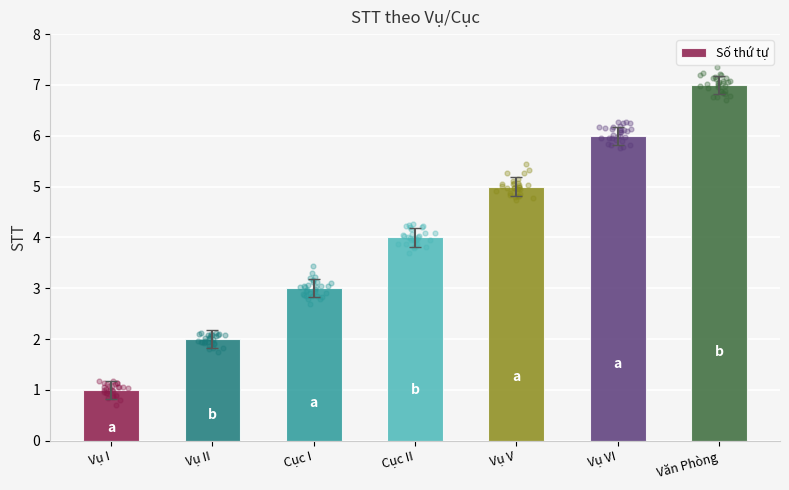

What is the change in value from Cục II to Vụ VI?

+2